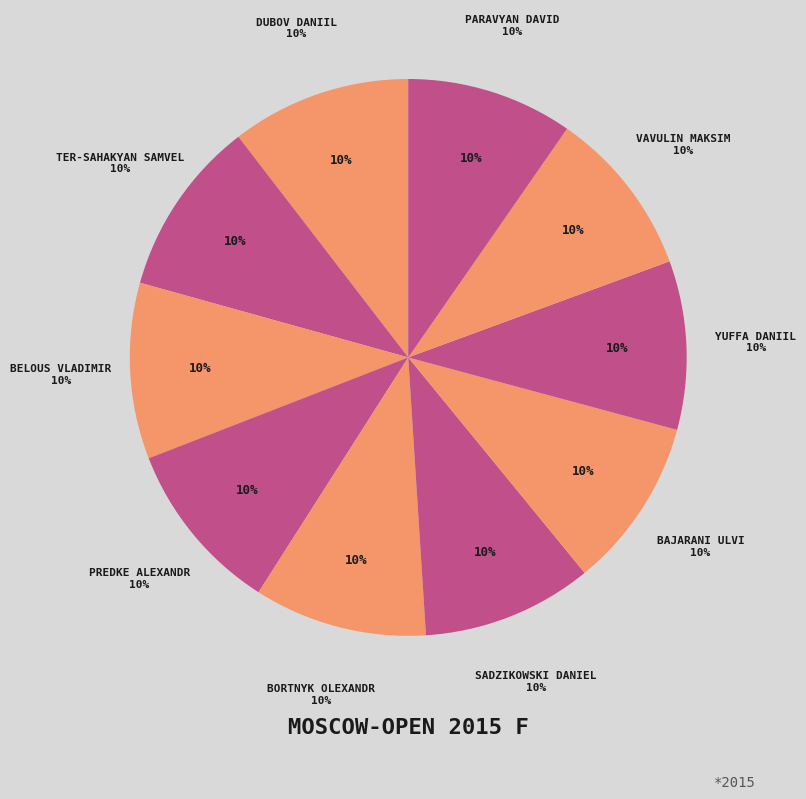

To the nearest percent, what is the average slice percentage?

10%